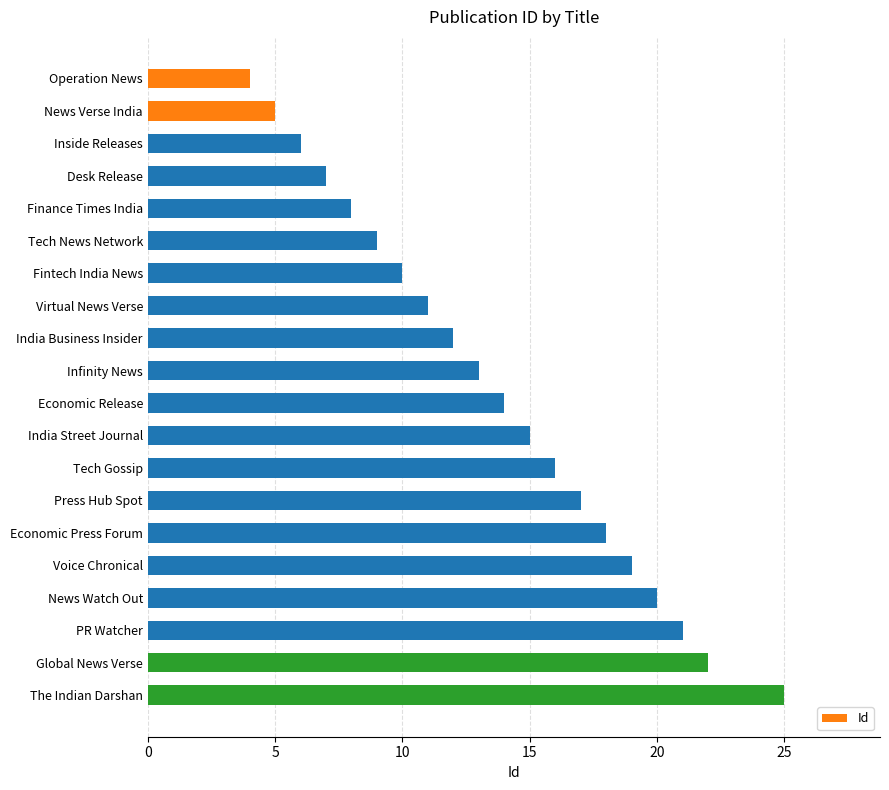

What is the maximum value shown in the chart?

25